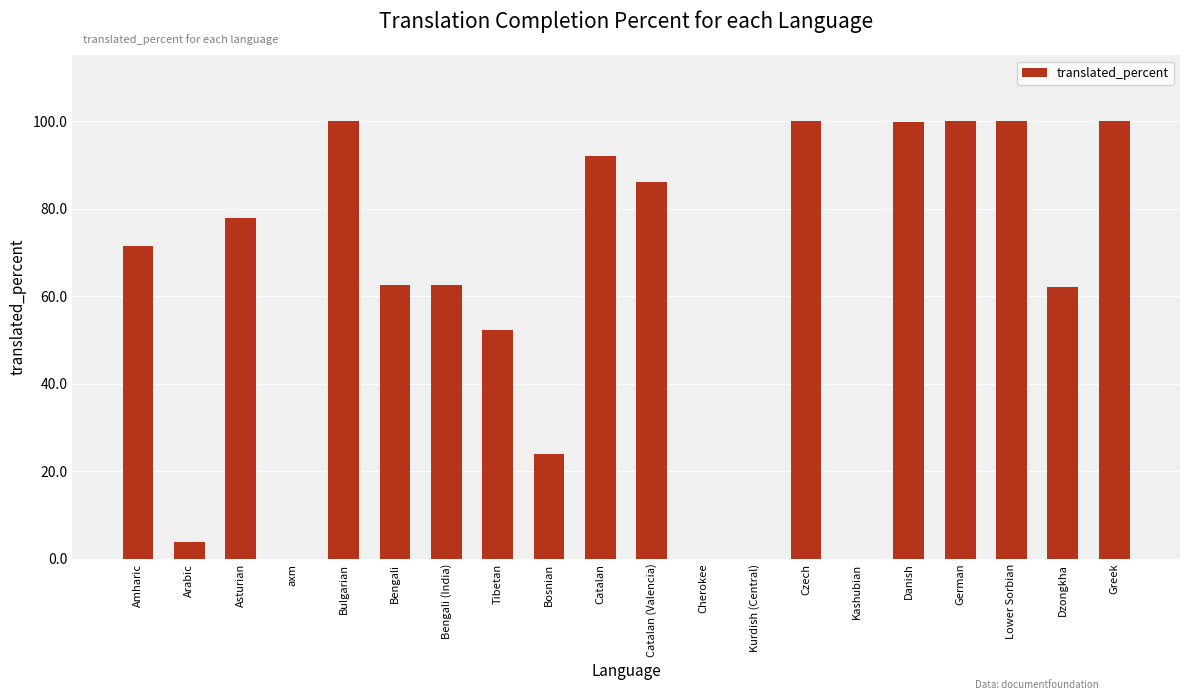

What is the change in value from Asturian to Danish?

+22.0